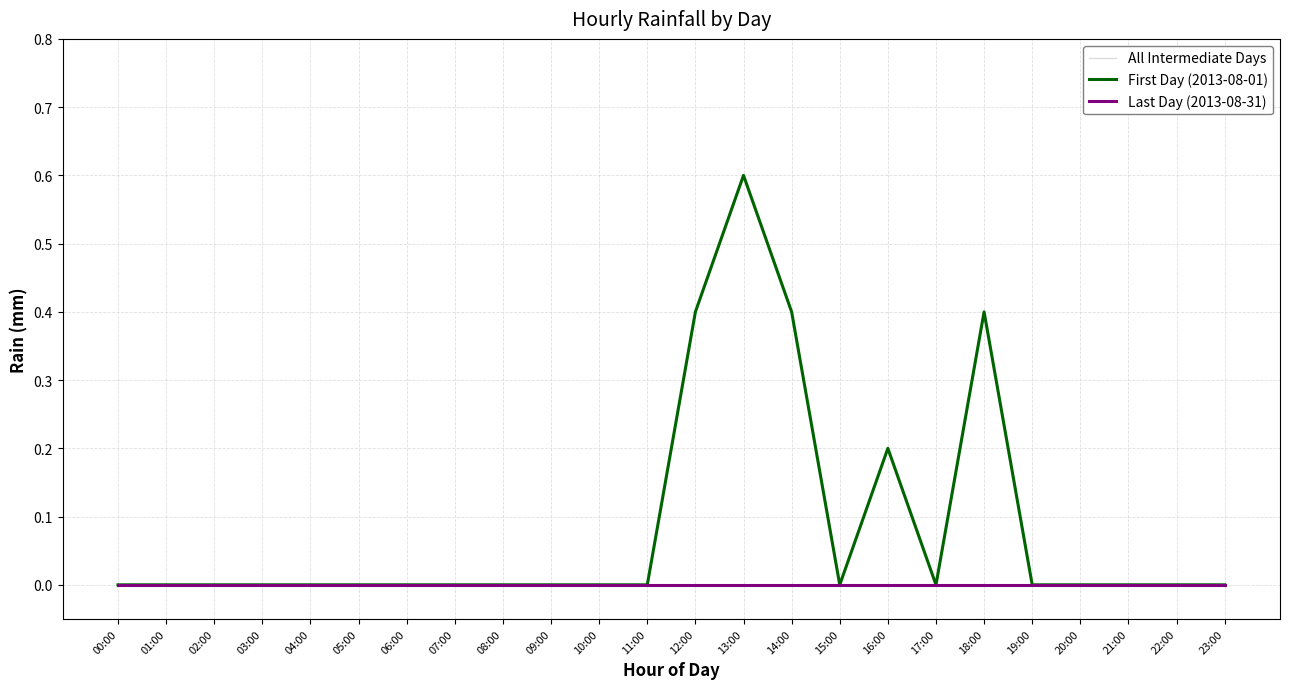

List the series in order of their peak value, highest first.

First Day (2013-08-01), All Intermediate Days, Last Day (2013-08-31)